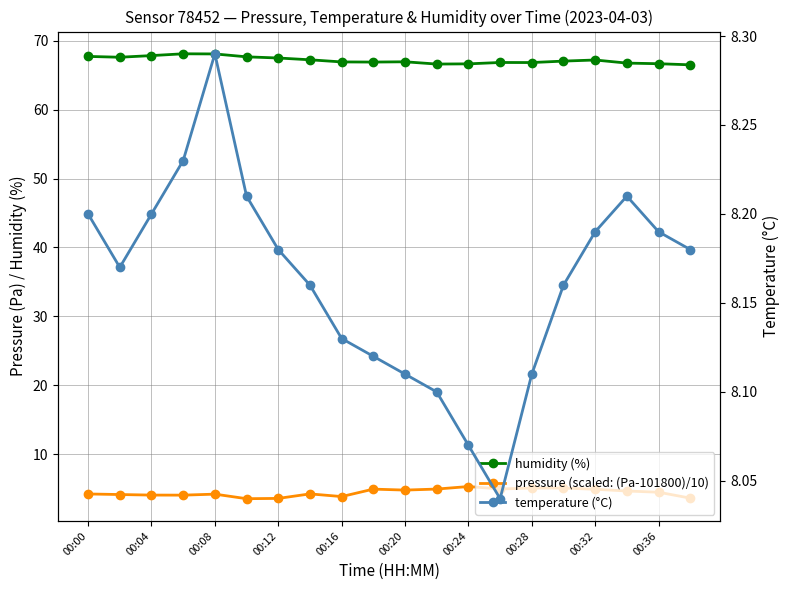

What is the total value across all series at 00:20?

79.8